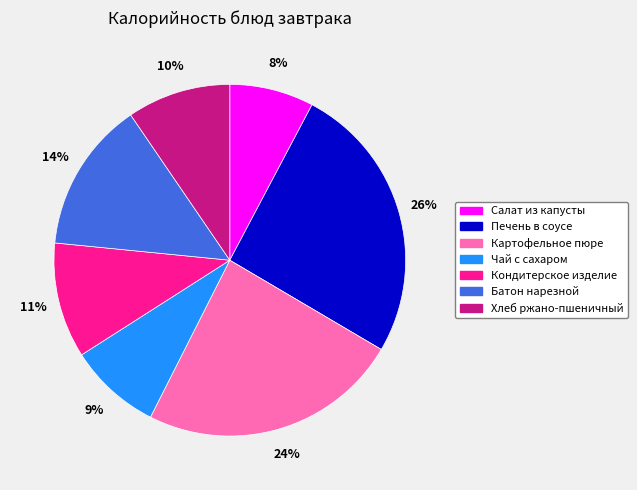

To the nearest percent, what is the difference between the largest and smallest slice percentages?

18%